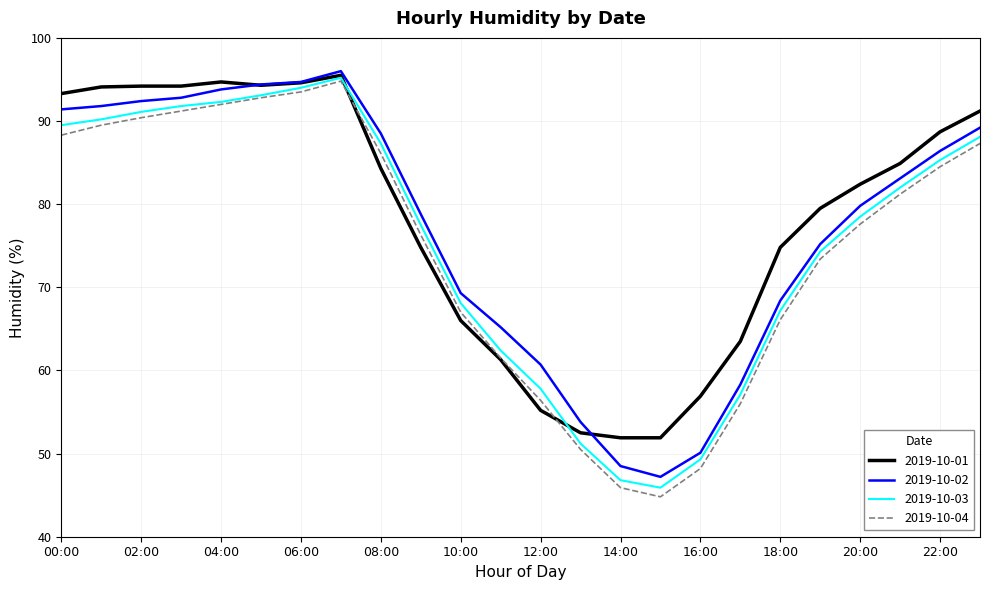

How many interior local valleys does the 2019-10-04 series have?

1